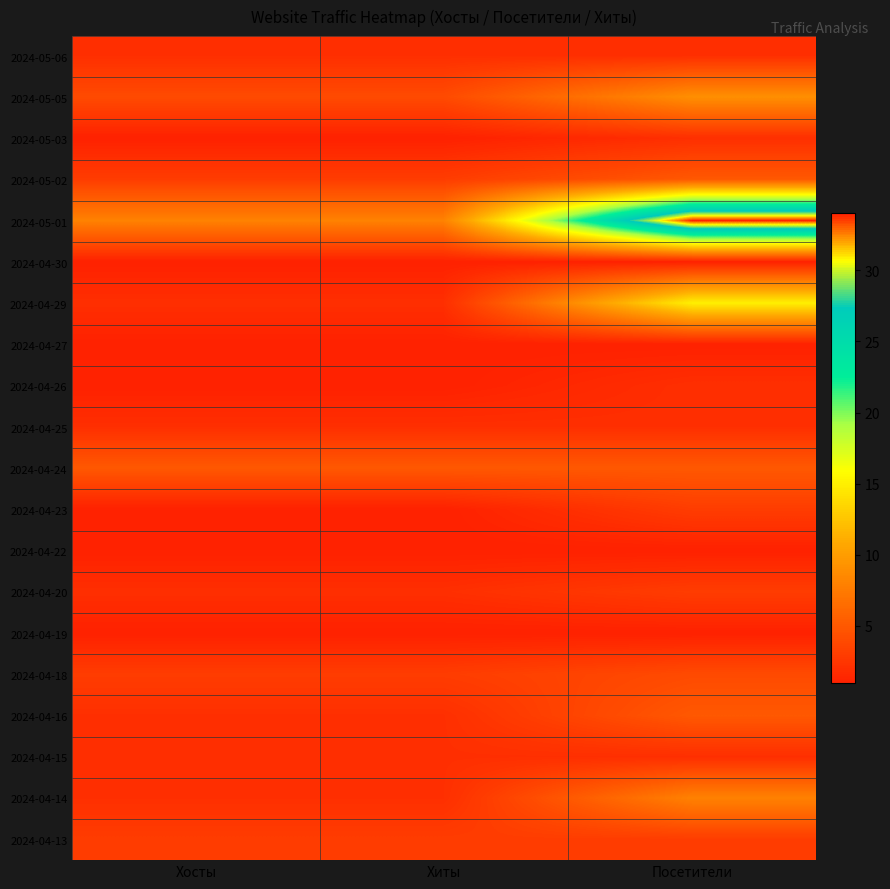

Reading left to right, what are all the values shown in this chart?

2024-05-06: Хосты=2	Хиты=2	Посетители=2
2024-05-05: Хосты=4	Хиты=4	Посетители=9
2024-05-03: Хосты=1	Хиты=1	Посетители=2
2024-05-02: Хосты=3	Хиты=3	Посетители=5
2024-05-01: Хосты=8	Хиты=8	Посетители=34
2024-04-30: Хосты=1	Хиты=1	Посетители=1
2024-04-29: Хосты=2	Хиты=2	Посетители=15
2024-04-27: Хосты=1	Хиты=1	Посетители=1
2024-04-26: Хосты=1	Хиты=1	Посетители=2
2024-04-25: Хосты=2	Хиты=2	Посетители=2
2024-04-24: Хосты=5	Хиты=5	Посетители=5
2024-04-23: Хосты=1	Хиты=1	Посетители=3
2024-04-22: Хосты=1	Хиты=1	Посетители=1
2024-04-20: Хосты=2	Хиты=2	Посетители=3
2024-04-19: Хосты=1	Хиты=1	Посетители=1
2024-04-18: Хосты=3	Хиты=3	Посетители=4
2024-04-16: Хосты=2	Хиты=2	Посетители=5
2024-04-15: Хосты=2	Хиты=2	Посетители=2
2024-04-14: Хосты=2	Хиты=2	Посетители=8
2024-04-13: Хосты=3	Хиты=3	Посетители=3